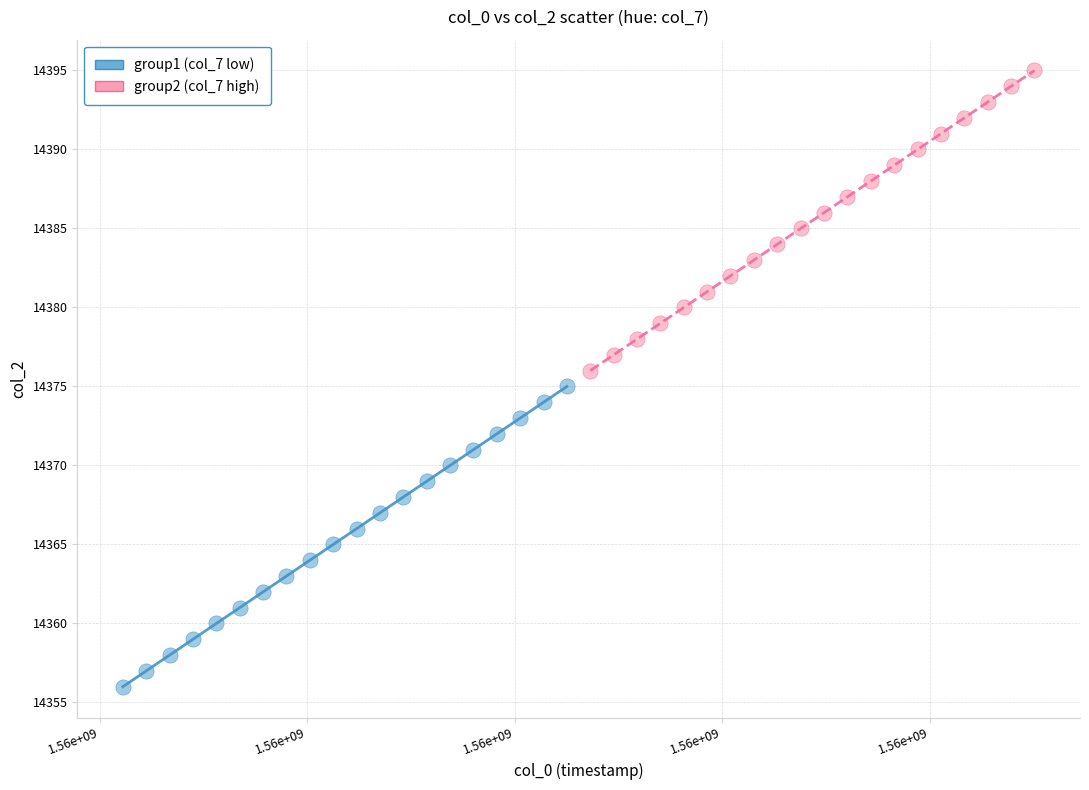

Which series contains the highest Y value?

group2 (col_7 high)